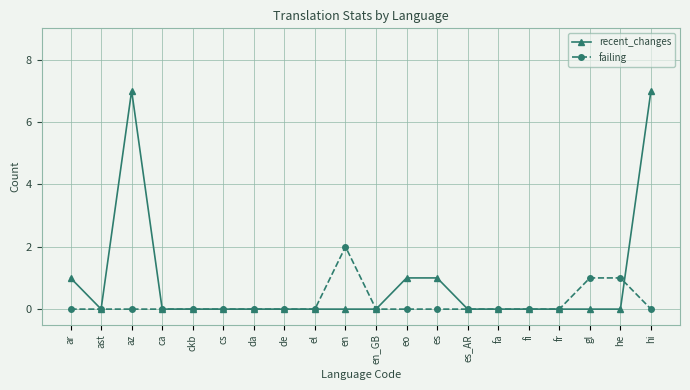

The recent_changes series shows 7 at az. True or false?

True